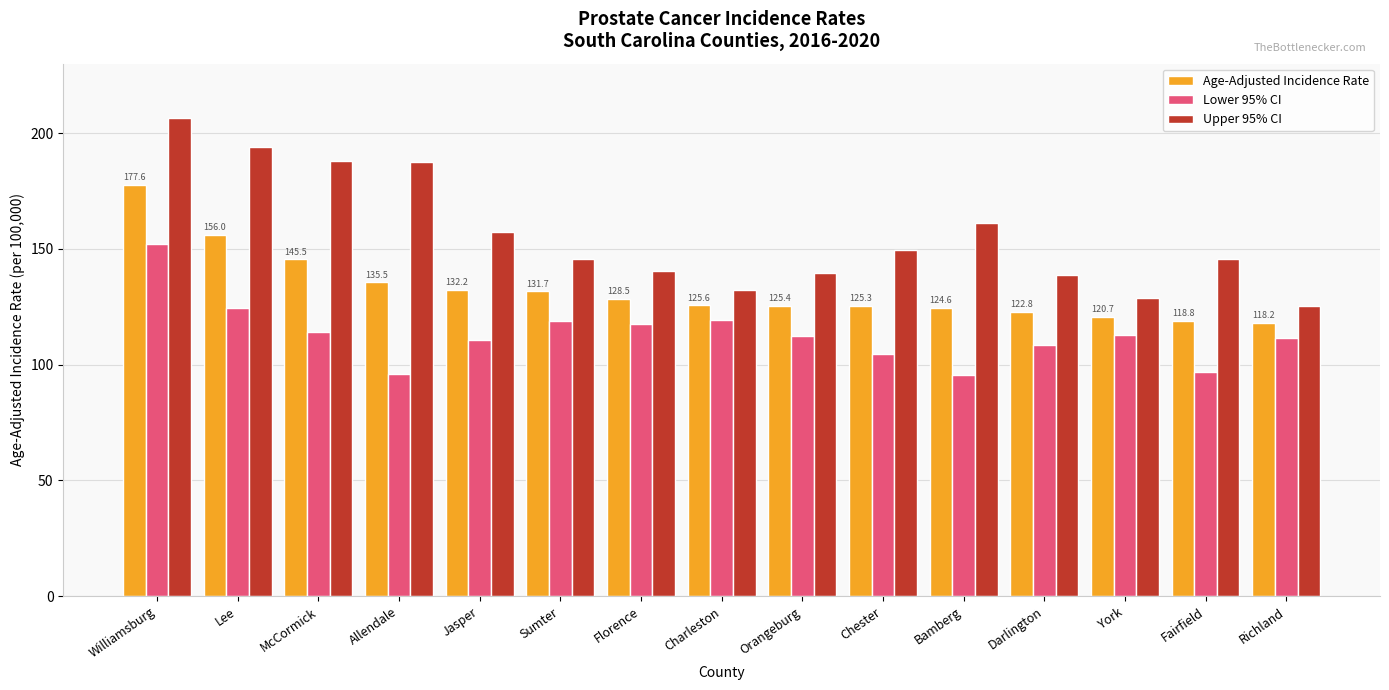

How many values in the Lower 95% CI series exceed 112?

8